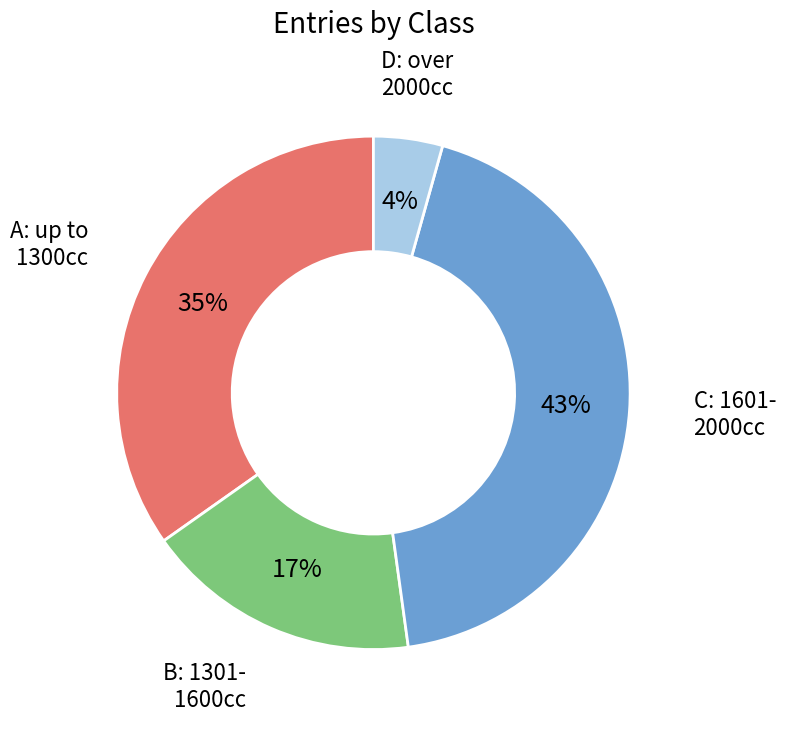

Does any single category account for the majority?

No